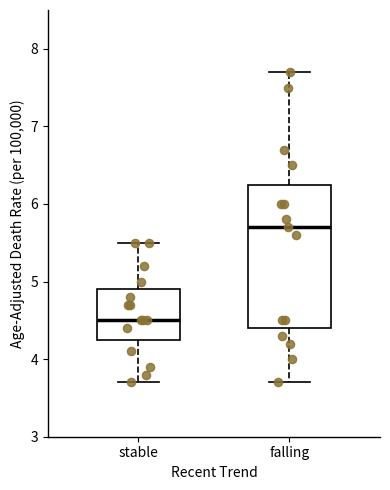

Reading left to right, read every box against the y-axis: the position of its median line, the range the box covers, and the ends of its whiskers. The values are not printed on the chart, so give them approximately, as read against the axis.

stable: median 4.5, box 4.3 to 4.9, whiskers 3.7 to 5.5
falling: median 5.7, box 4.4 to 6.3, whiskers 3.7 to 7.7